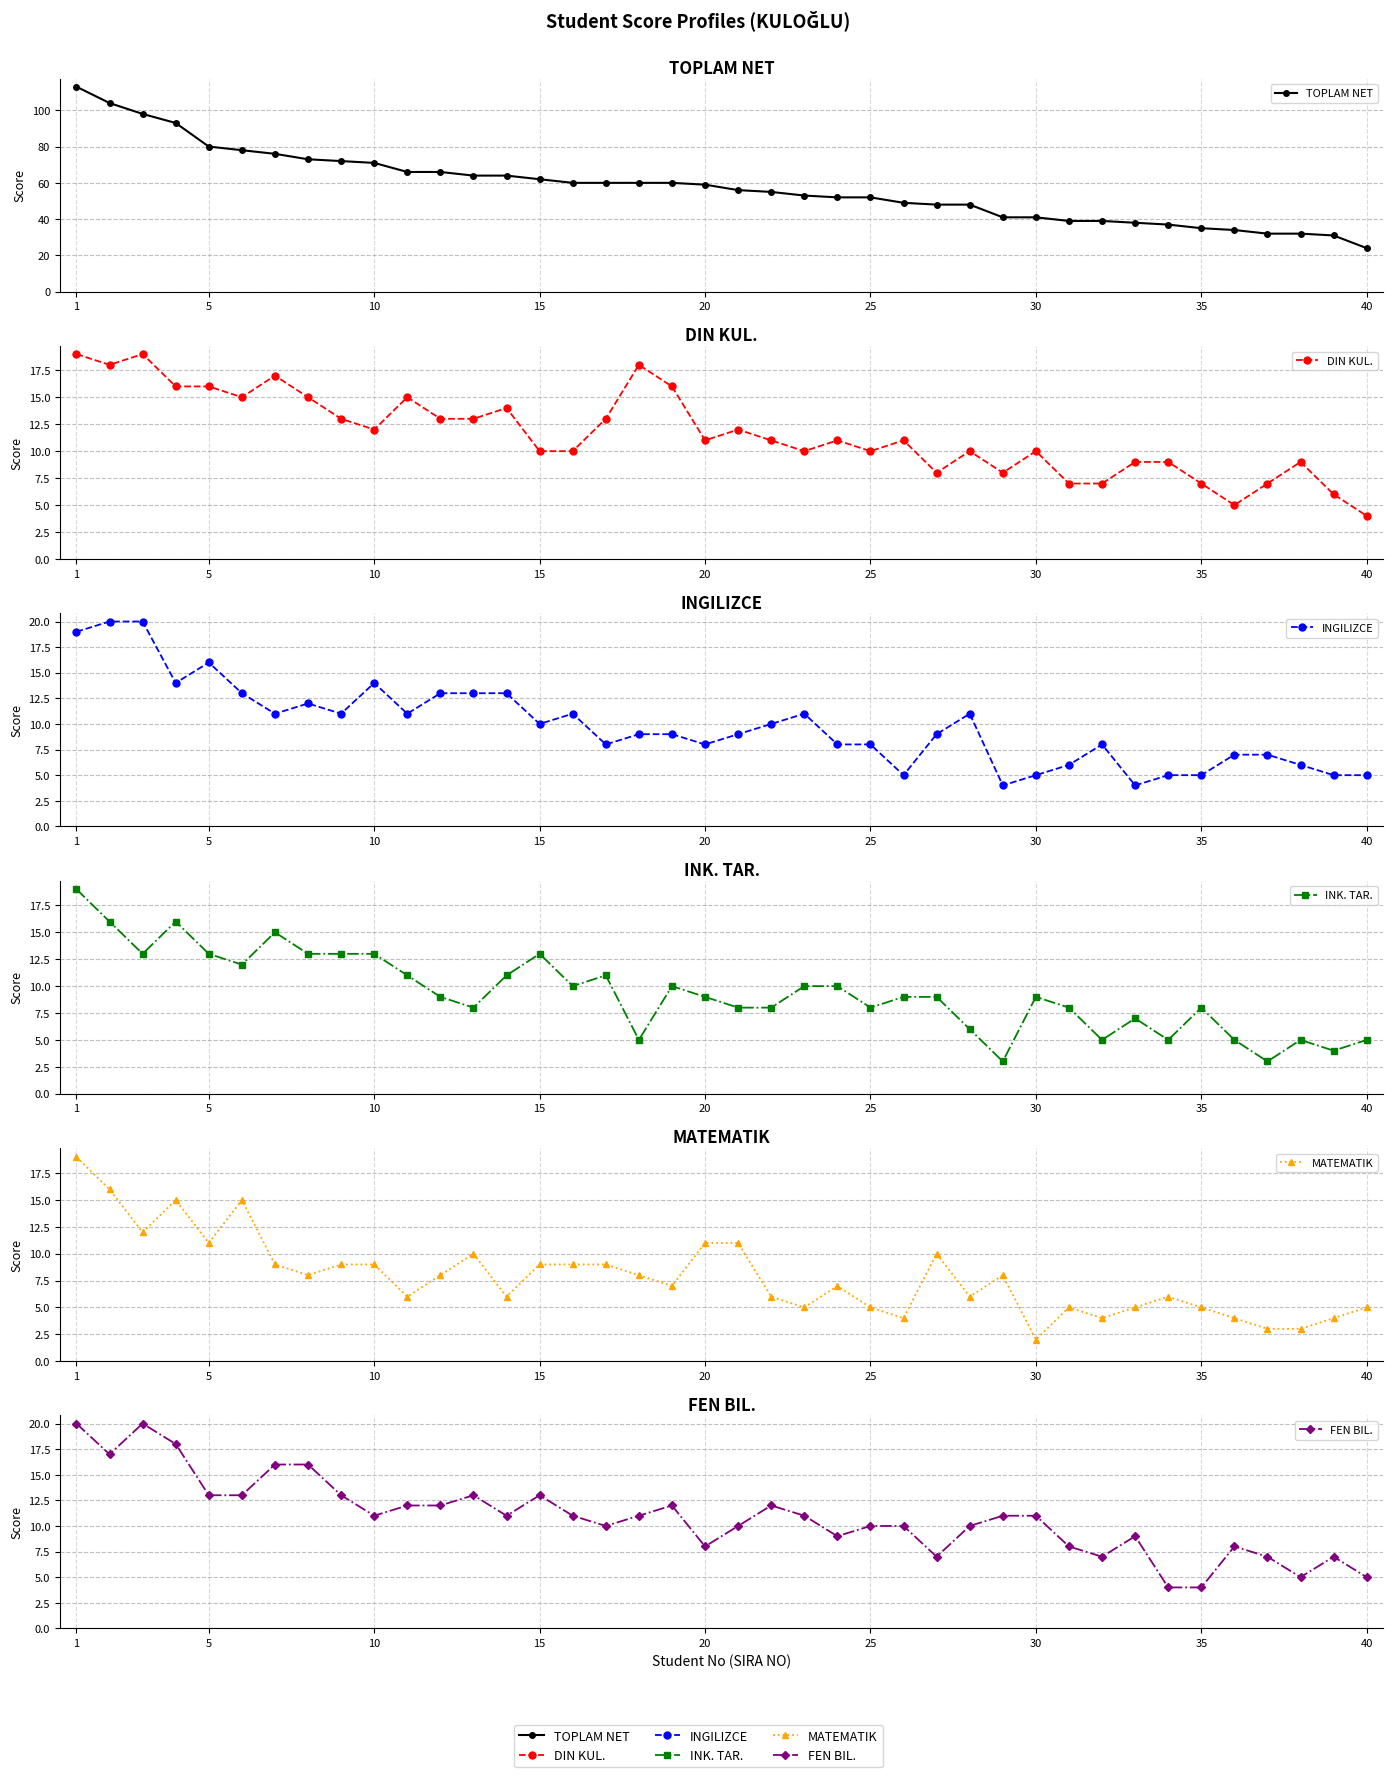

In DIN KUL., how many points are lower than both neighbors (excluding endpoints)?

9